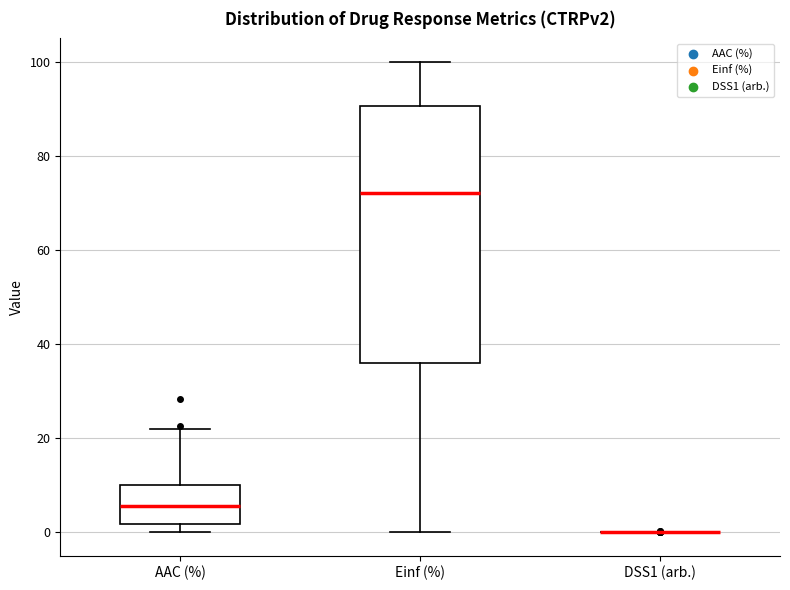

Reading left to right, read every box against the y-axis: the position of its median line, the range the box covers, and the ends of its whiskers. The values are not printed on the chart, so give them approximately, as read against the axis.

AAC (%): median 6, box 2 to 10, whiskers 0 to 22
Einf (%): median 72, box 36 to 90, whiskers 0 to 100
DSS1 (arb.): box collapsed to a line at 0, whiskers 0 to 0